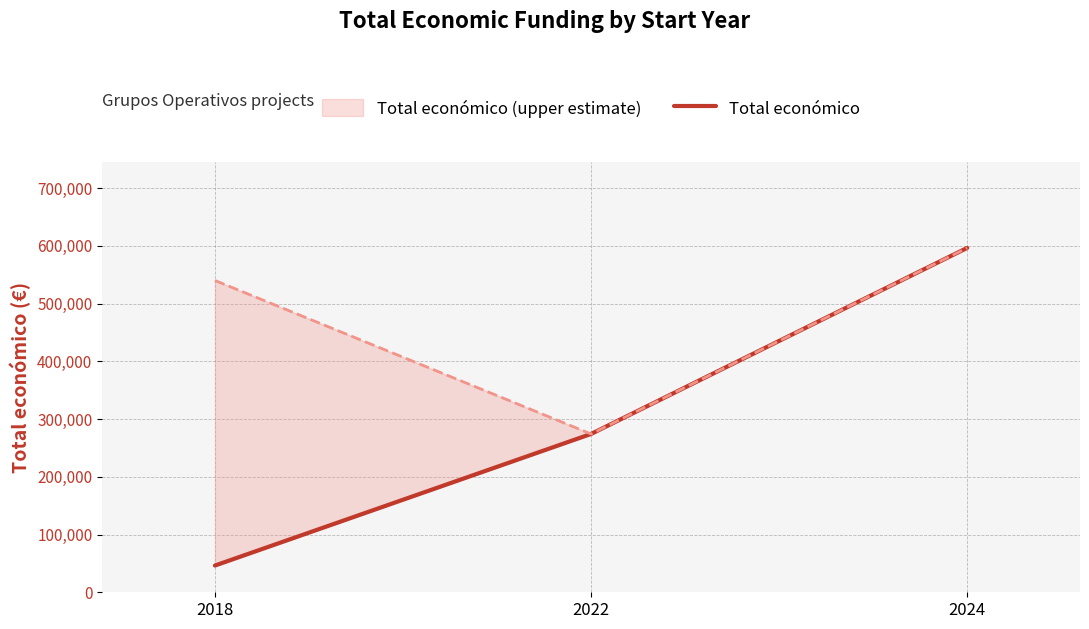

Does the chart display data point markers on the line(s)?

No